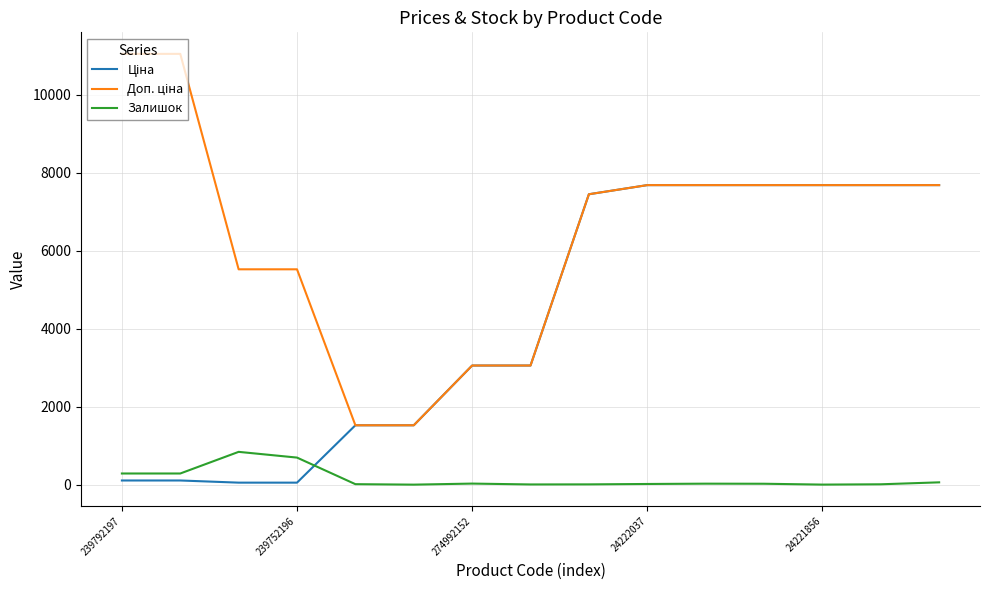

What is the maximum value shown in the chart?

11055.0